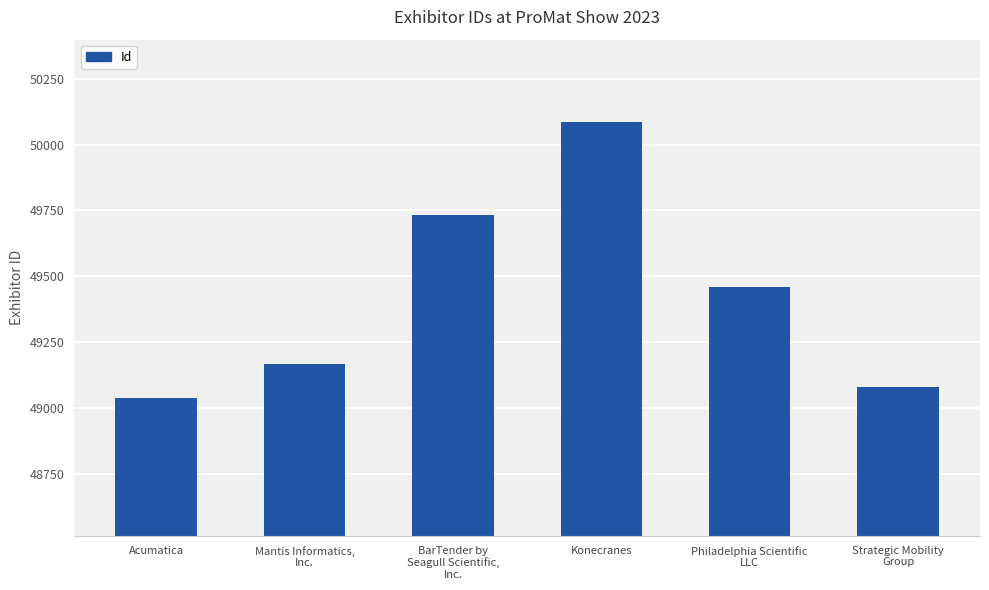

Reading right to left, extract all data points from this chart.

49080	49459	50084	49734	49168	49038